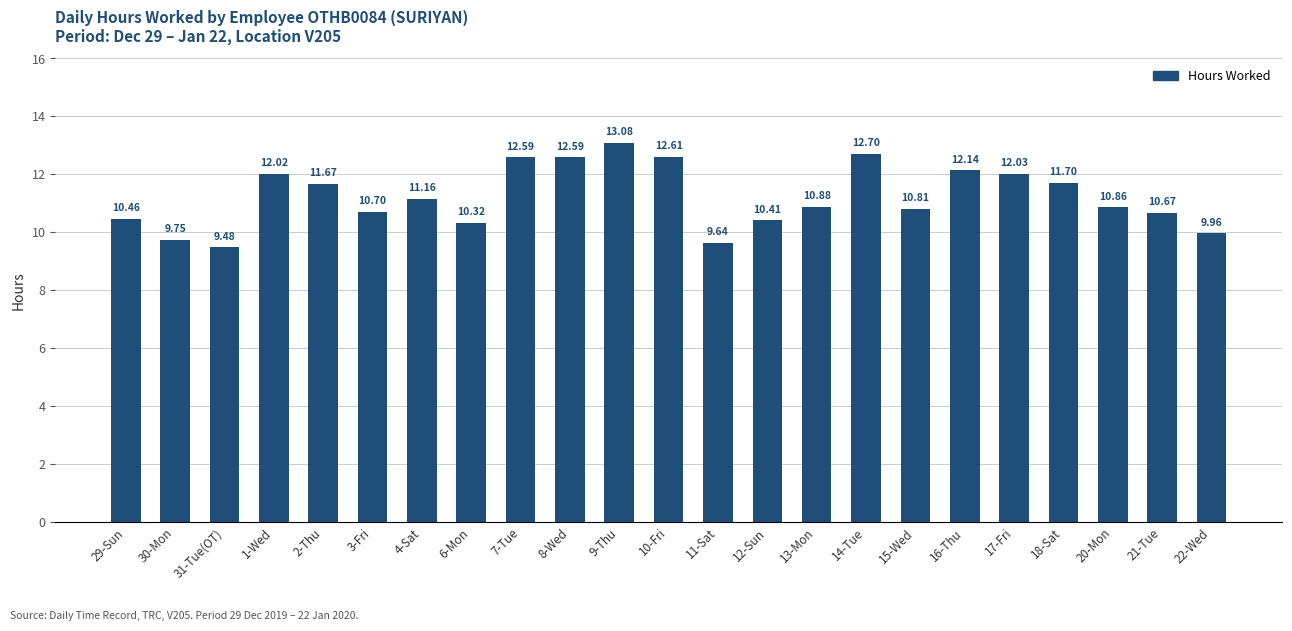

What is the approximate value at 15-Wed?

10.8